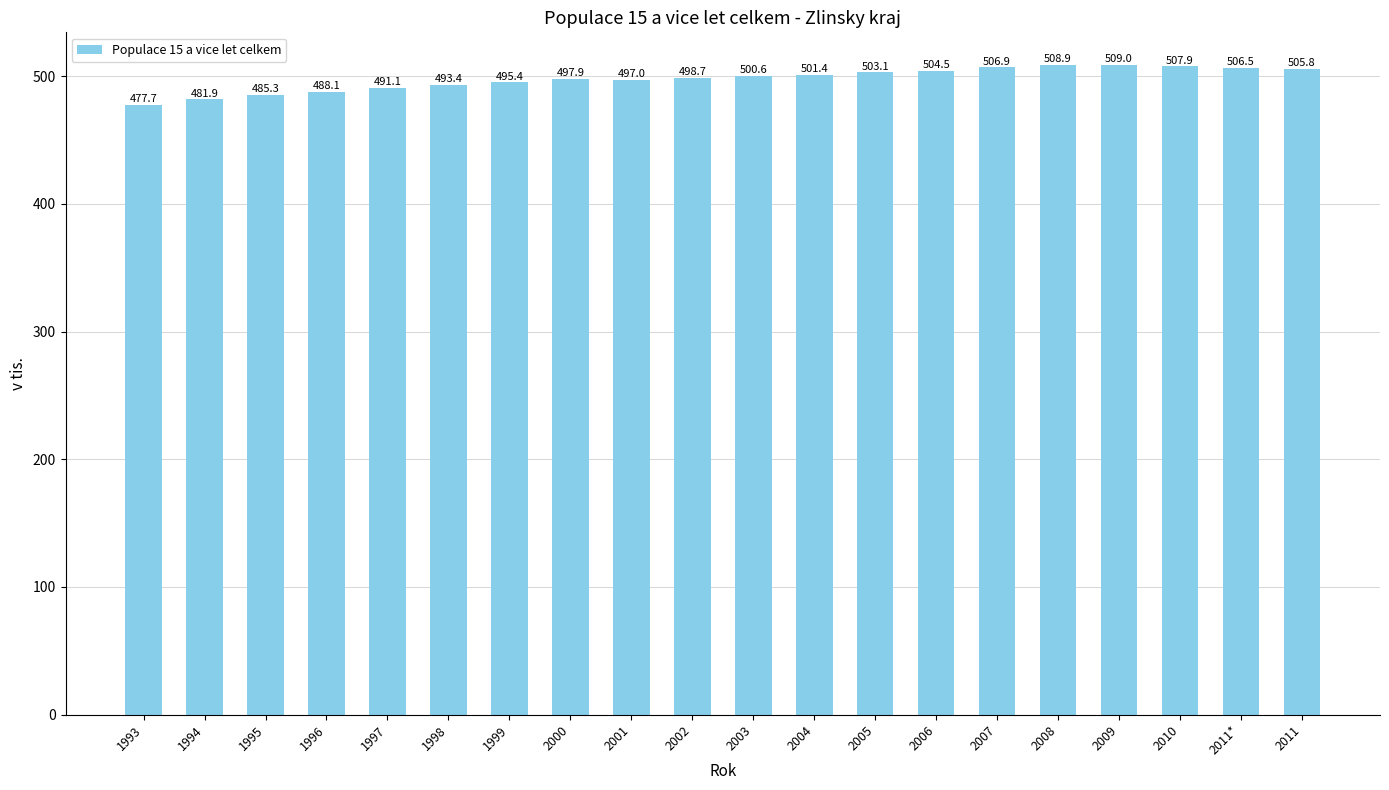

Rank the categories by value from lowest to highest.

1993, 1994, 1995, 1996, 1997, 1998, 1999, 2001, 2000, 2002, 2003, 2004, 2005, 2006, 2011, 2011*, 2007, 2010, 2008, 2009